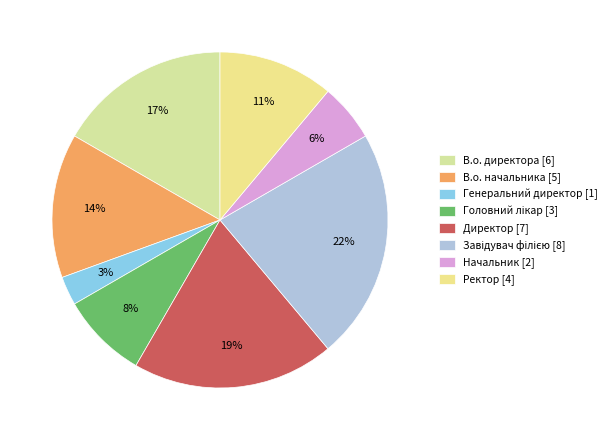

How many segments does this pie chart have?

8